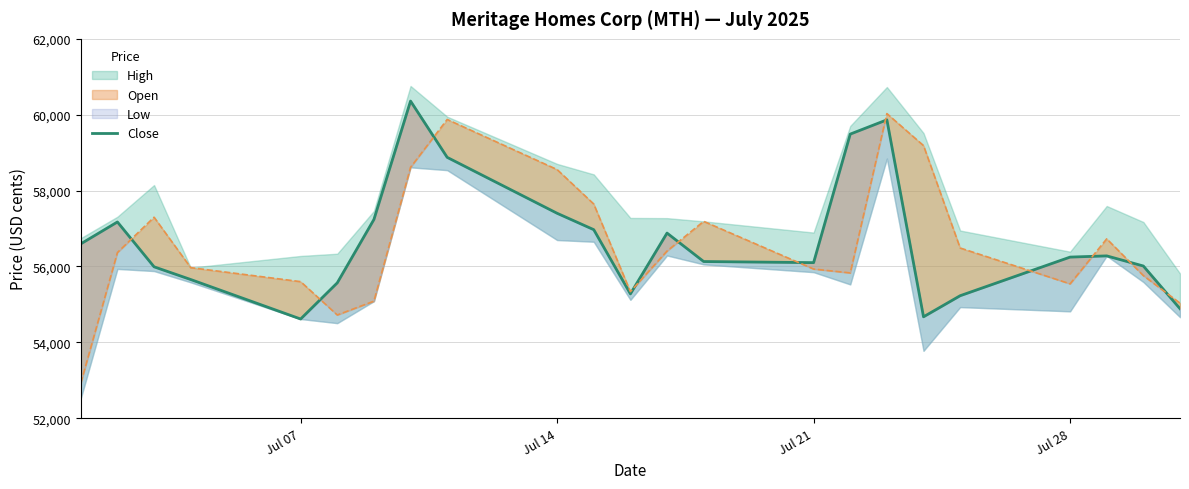

At how many categories does at least one series exceed 54071?

23